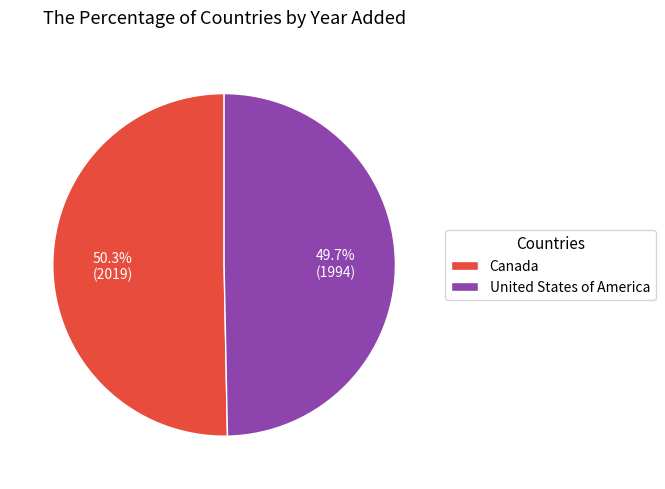

What is the total percentage of Canada and United States of America?

100.0%